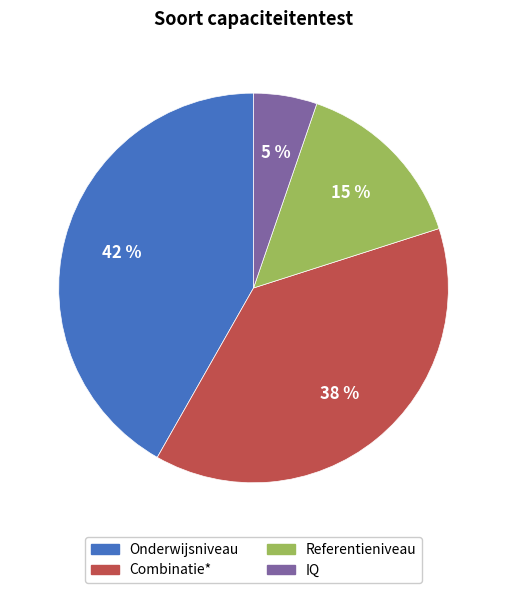

Count the number of slices in the pie.

4